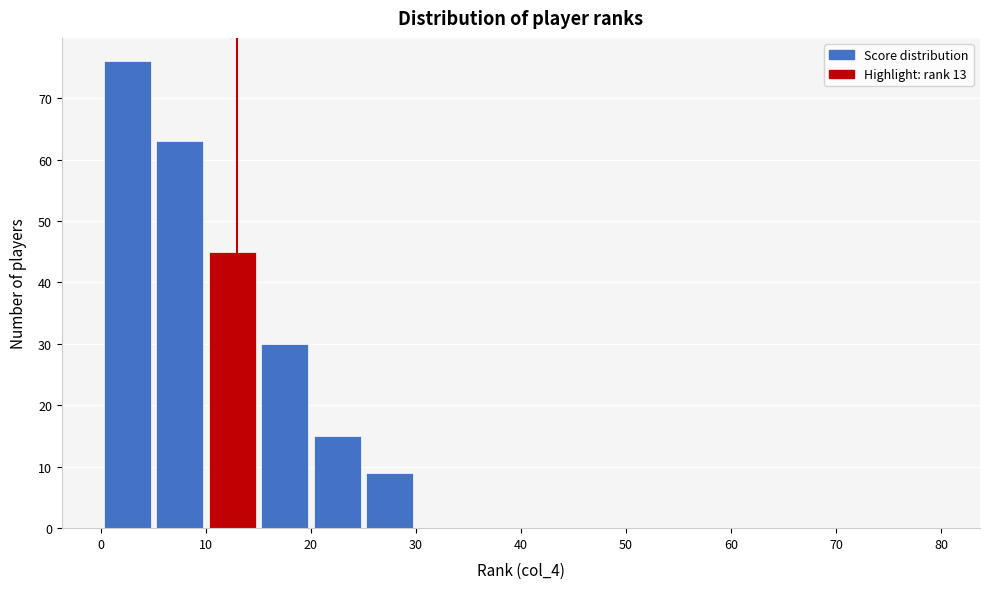

Reading left to right, transcribe this chart: for each bar, give the range it covers on the x-axis and its height. The values are not printed on the chart, so give them approximately, as read against the axis.

0 to 5: 76
5 to 10: 63
10 to 15: 45
15 to 20: 30
20 to 25: 15
25 to 30: 9
30 to 35: 0
35 to 40: 0
40 to 45: 0
45 to 50: 0
50 to 55: 0
55 to 60: 0
60 to 65: 0
65 to 70: 0
70 to 75: 0
75 to 80: 0